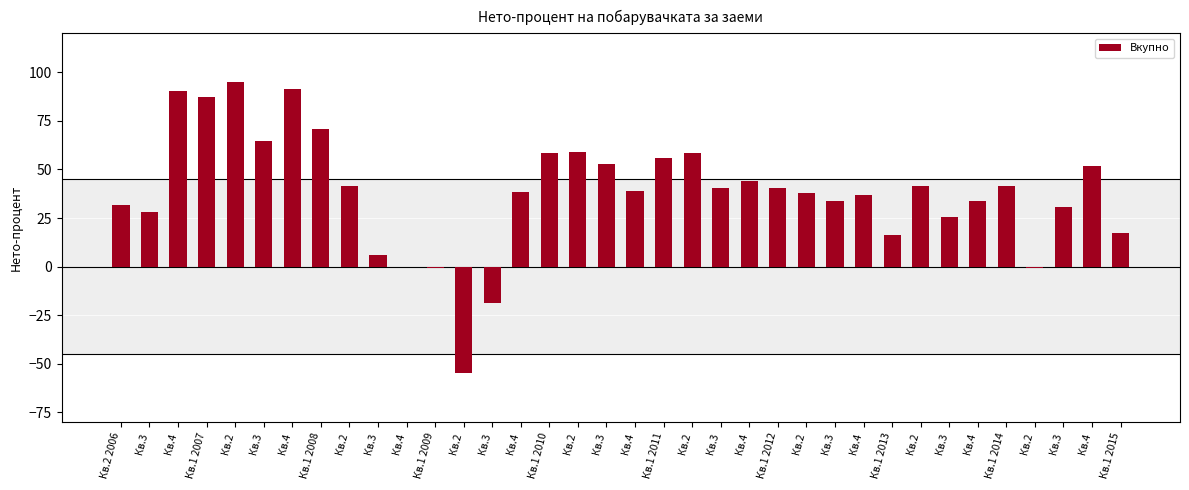

Reading left to right, what are all the values shown in this chart?

31.5	27.9	90.5	87.3	94.9	64.6	91.5	70.8	41.5	6.0	-0.2	-0.6	-54.7	-18.8	38.3	58.4	59.0	52.7	38.7	55.8	58.4	40.2	44.0	40.5	38.0	34.0	36.7	16.1	41.7	25.7	33.6	41.6	-0.5	30.8	51.6	17.4